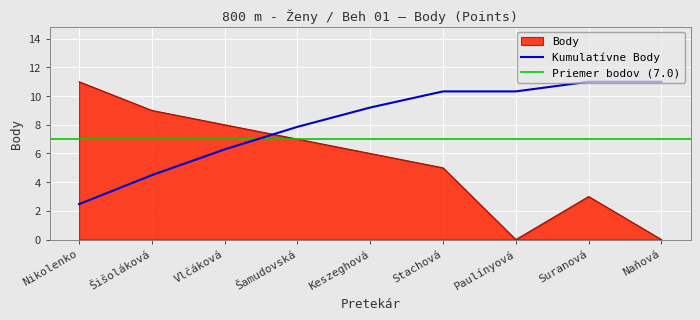

What value does the Kumulatívne Body series have at Šišoláková?

4.5